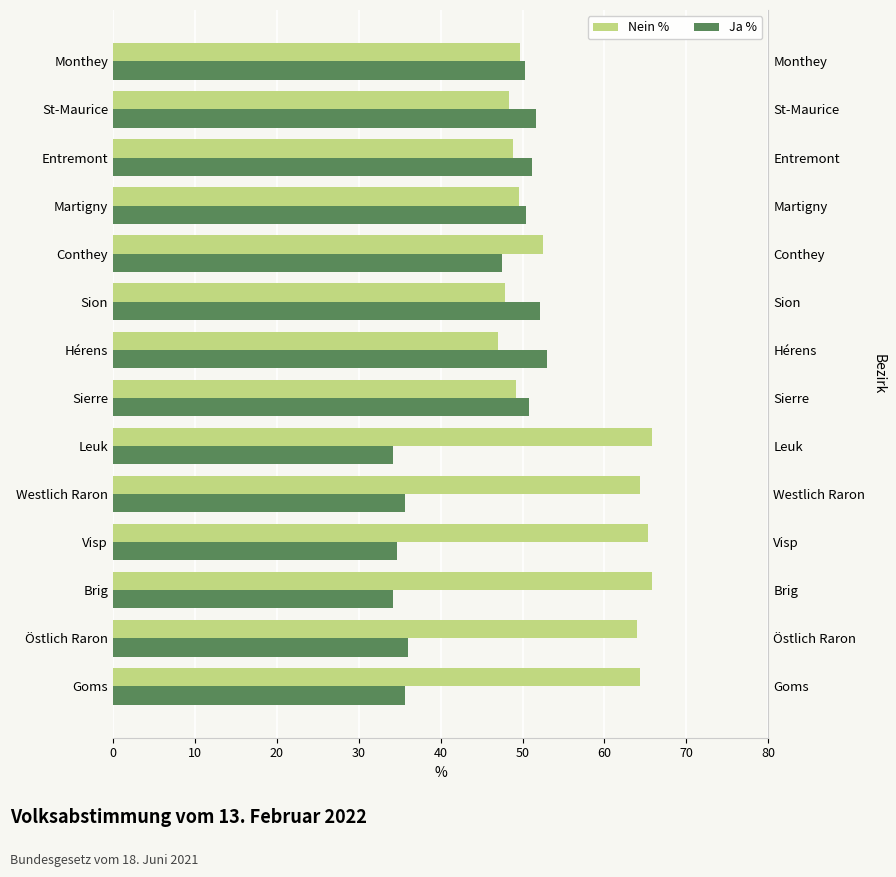

Rank the series at Brig from highest to lowest value.

Nein %, Ja %